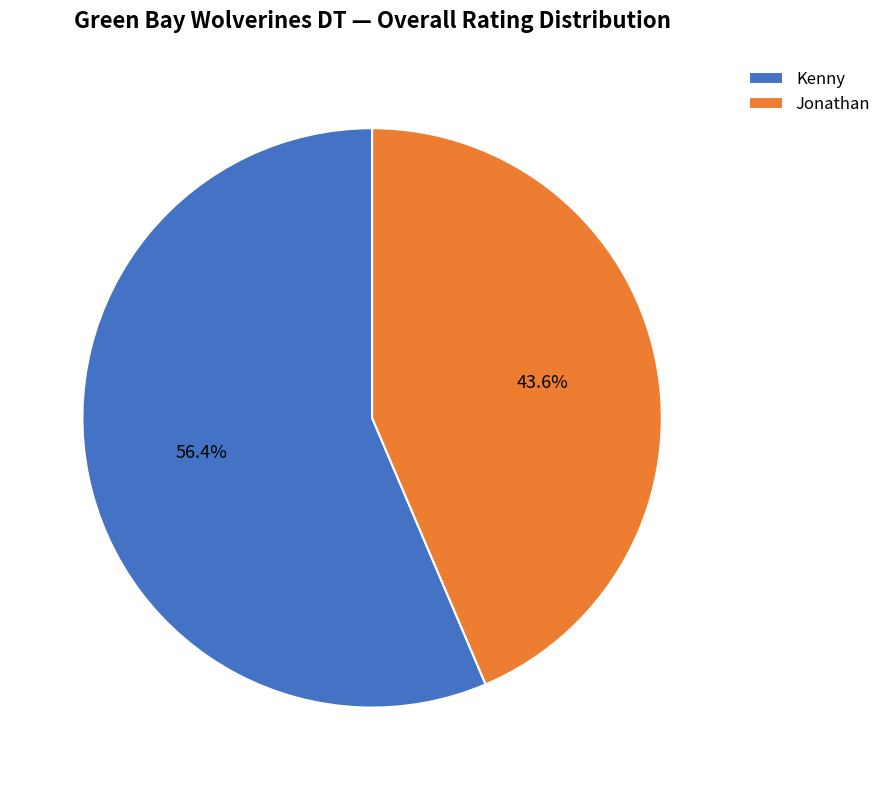

How many segments does this pie chart have?

2